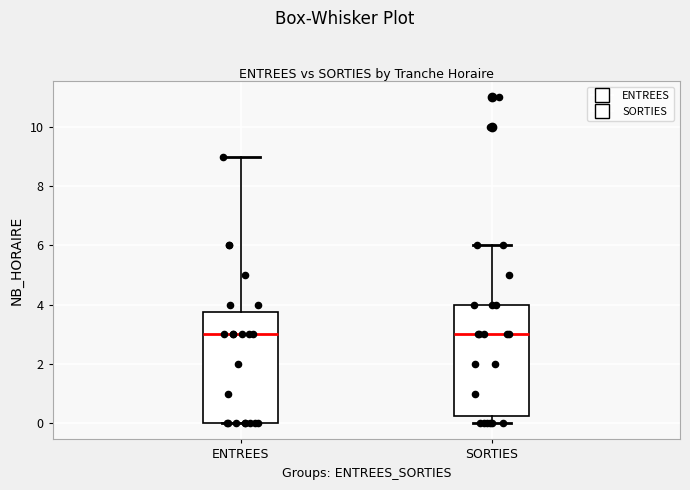

Where is the upper edge of the box for ENTREES on the y-axis? The values are not printed on the chart, so give them approximately, as read against the axis.

3.8